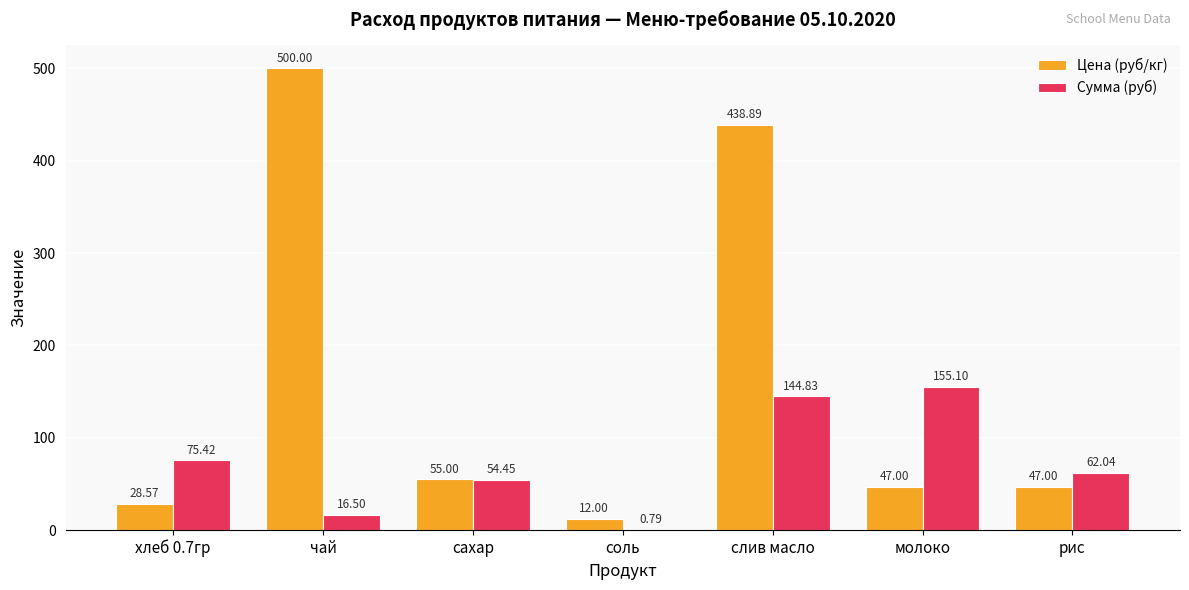

Is the value of Цена (руб/кг) at рис greater than the value of Сумма (руб) at хлеб 0.7гр?

No